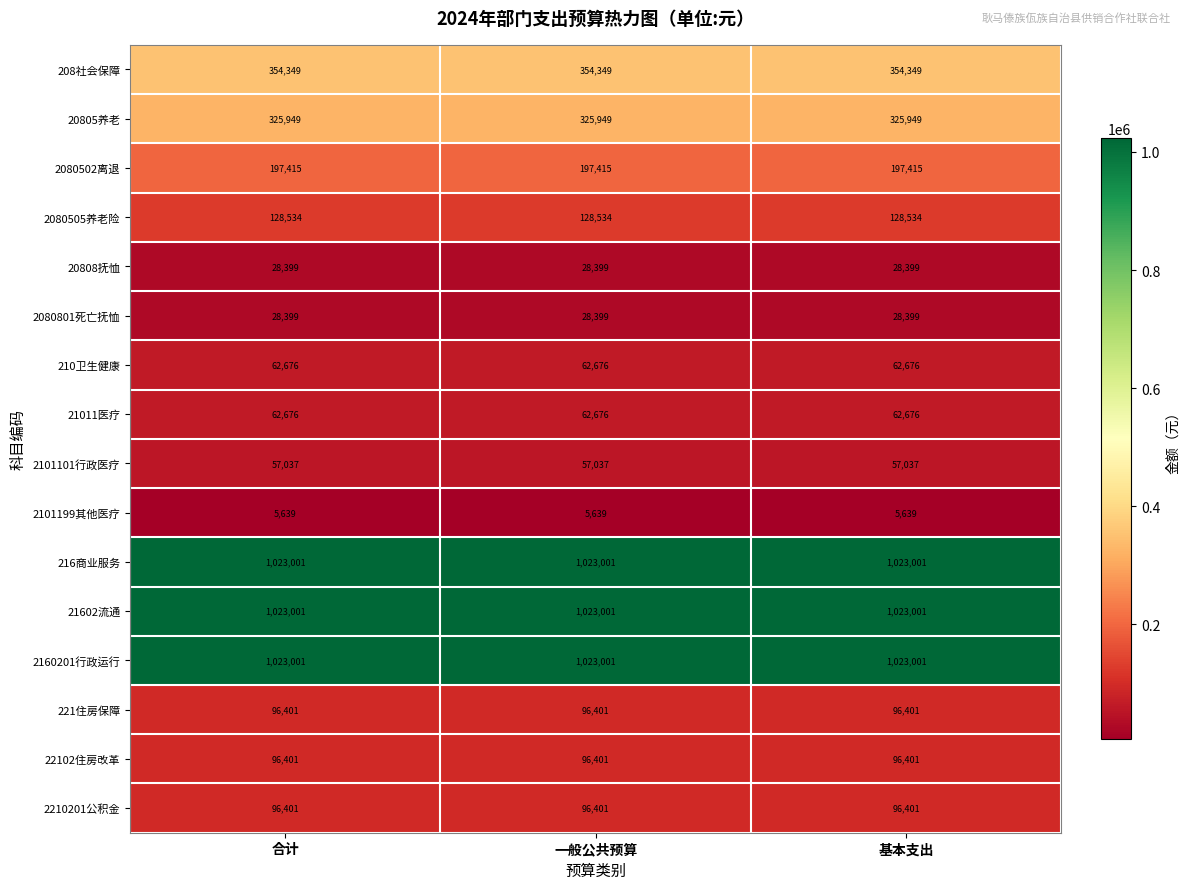

What is the sum of all 210卫生健康 values?

188028